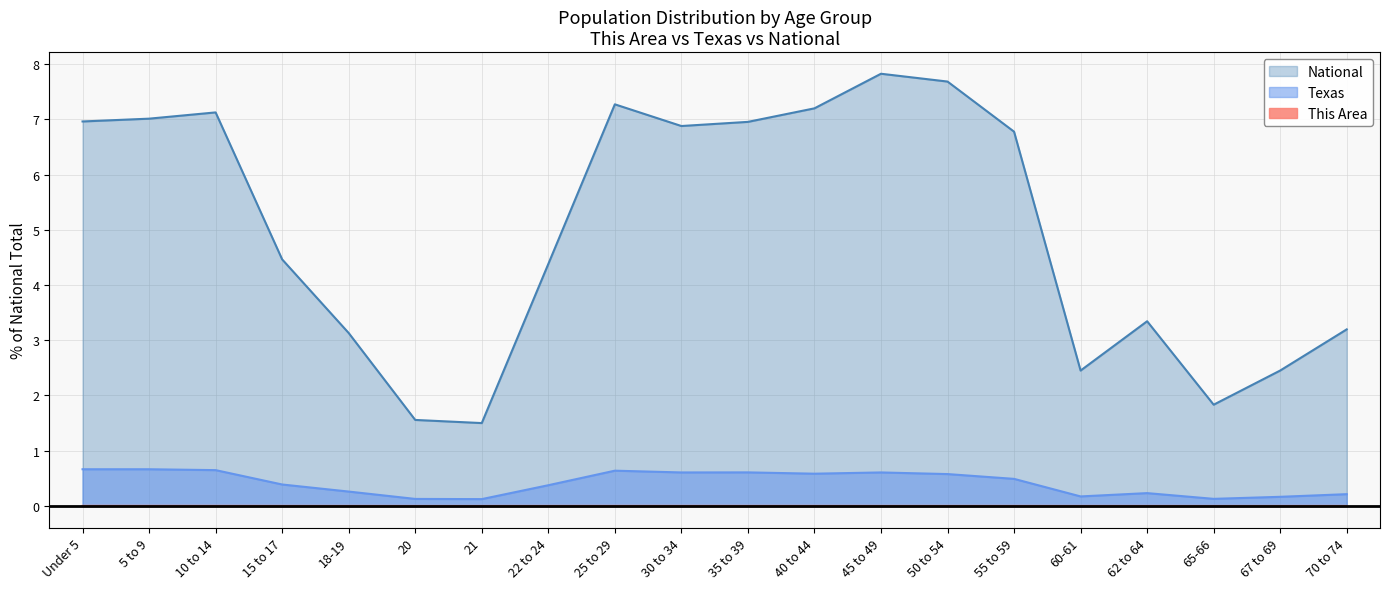

Which has a higher value, 62 to 64 or 22 to 24?

22 to 24